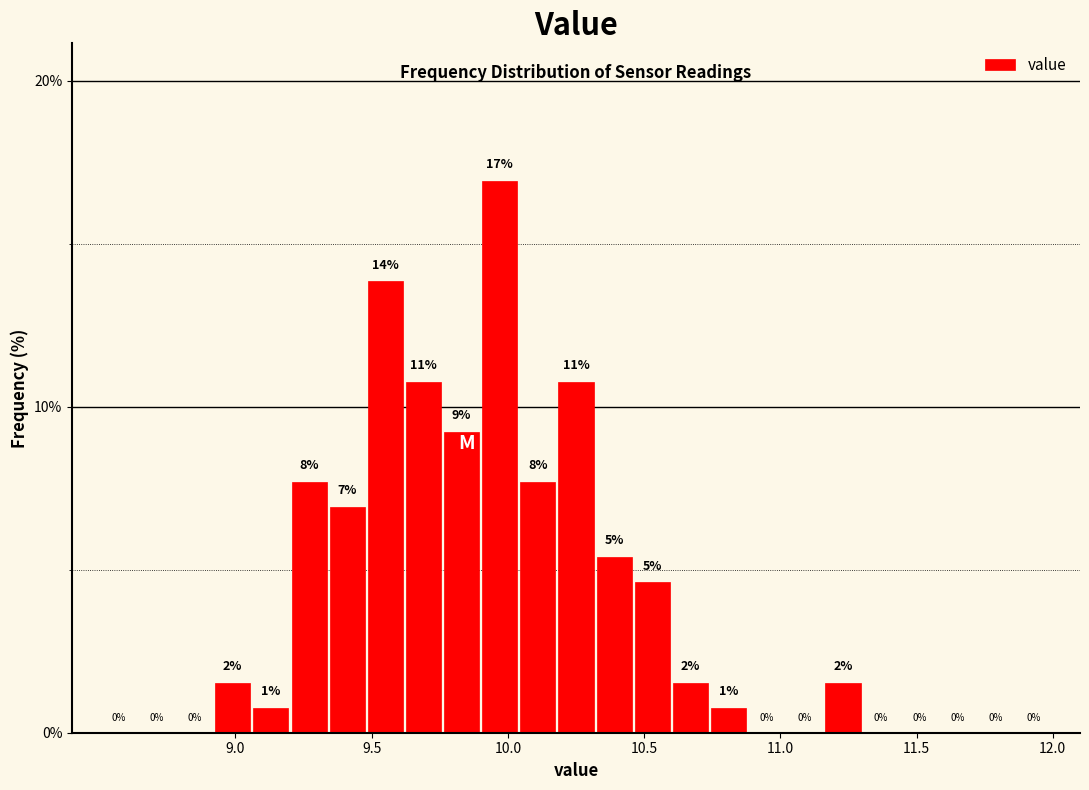

Read against the x-axis, roughly where is the centre of the tallest bar?

9.95